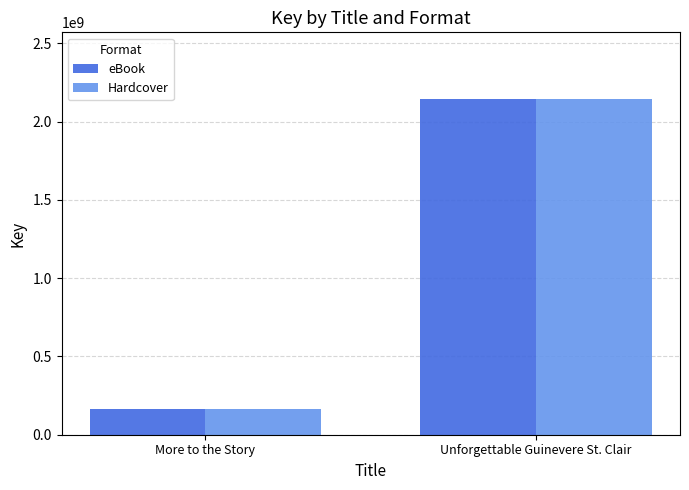

Where is eBook nearest to the value 1152818235?

More to the Story